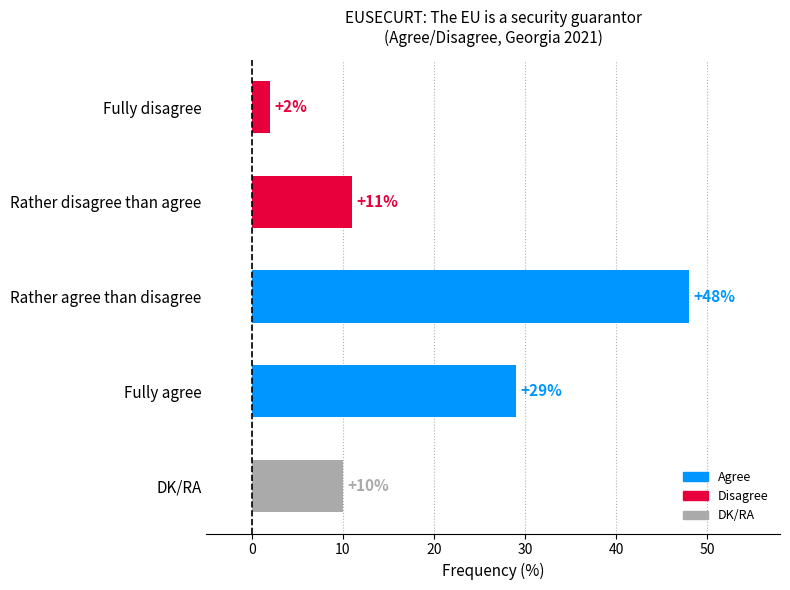

What is the value of the 4th bar from the top?

29